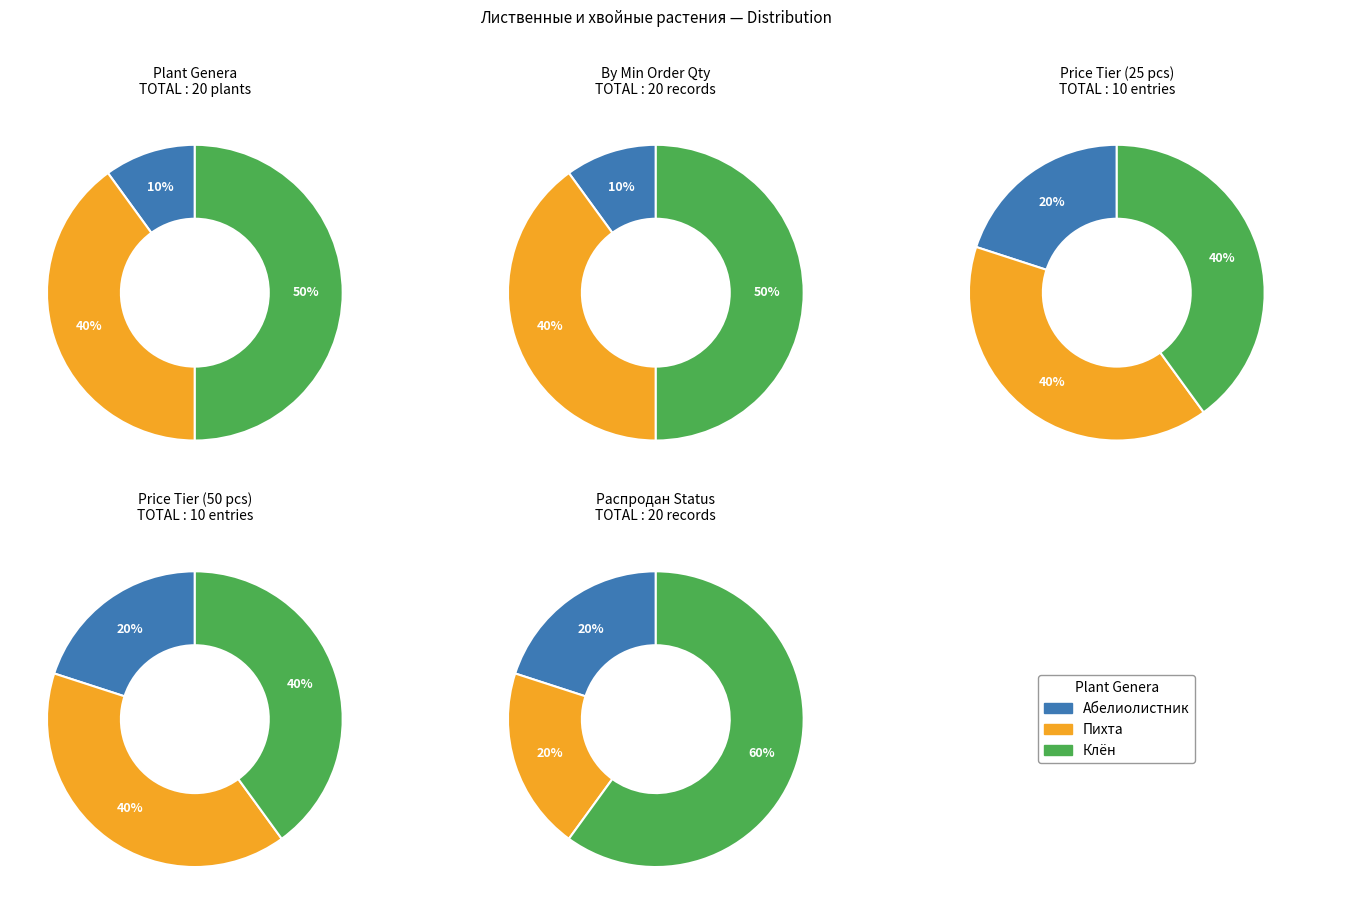

Rank the categories by value from lowest to highest.

Абелиолистник, Пихта, Клён